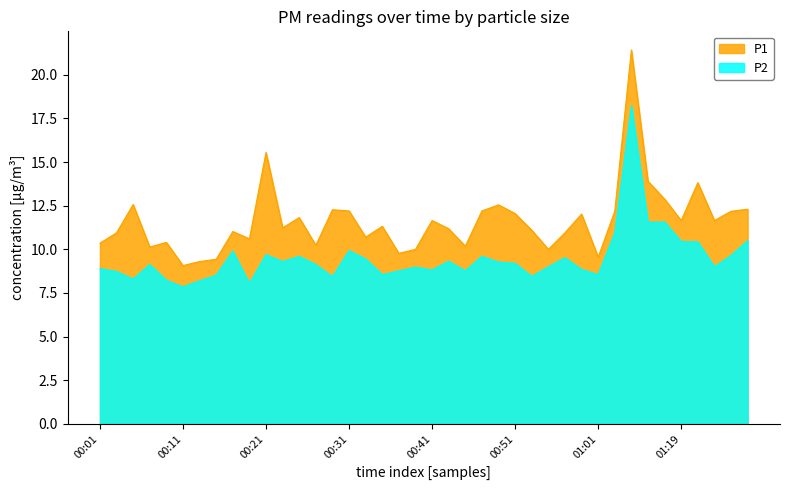

Between 00:29 and 00:59, which is larger?

00:29